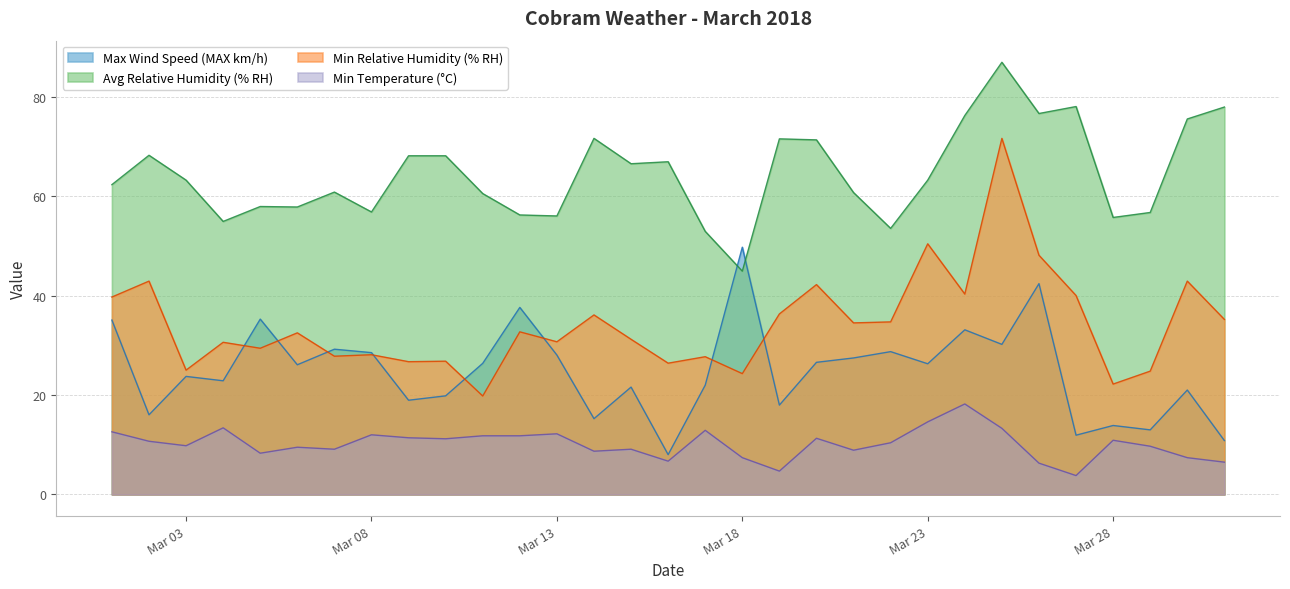

What is the difference between the maximum and minimum values in the Min Relative Humidity (% RH) series?

51.8